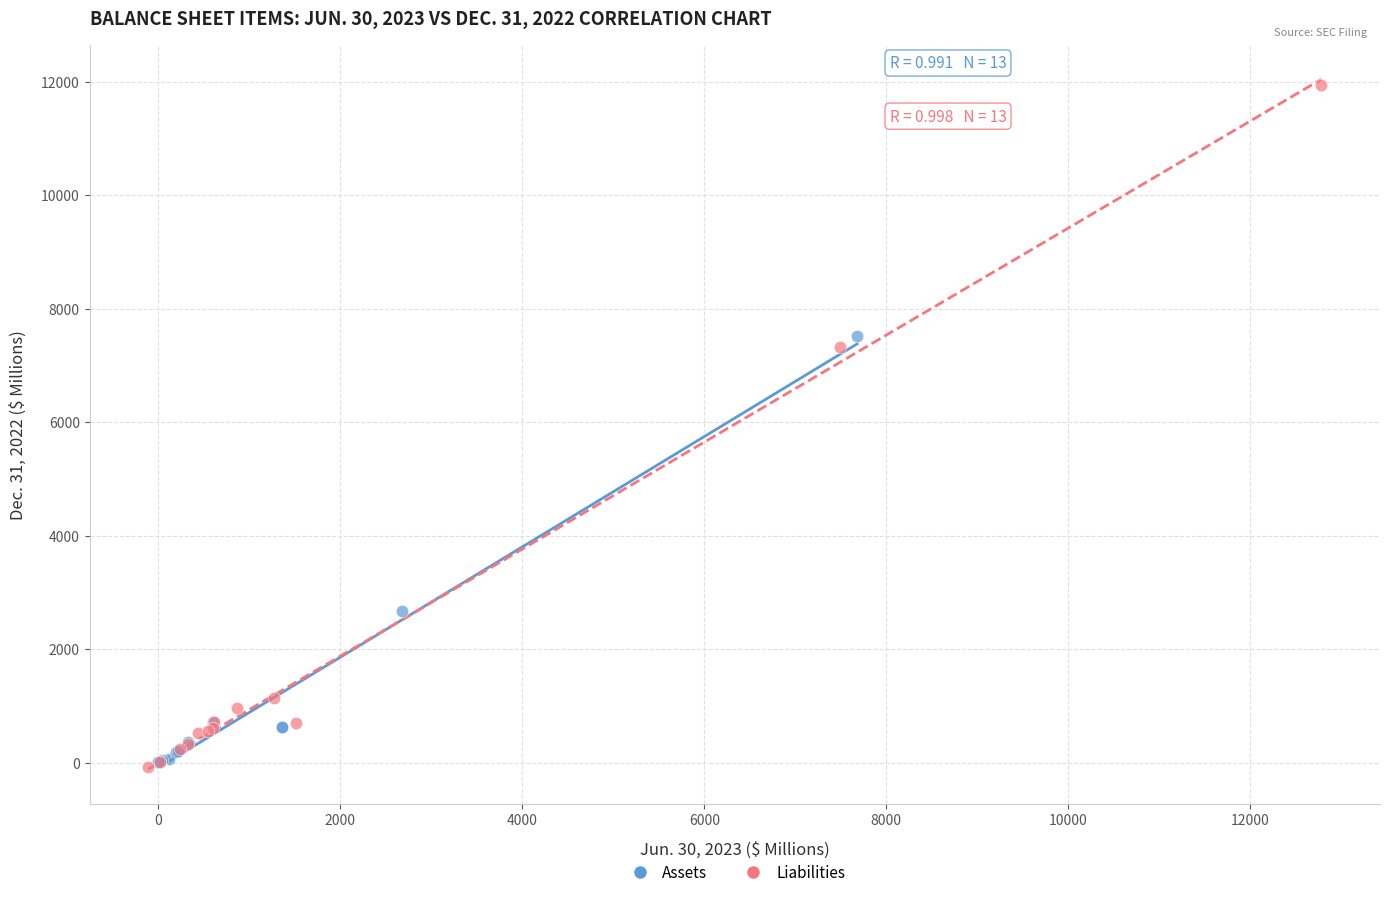

Which series reaches the maximum Y coordinate?

Liabilities